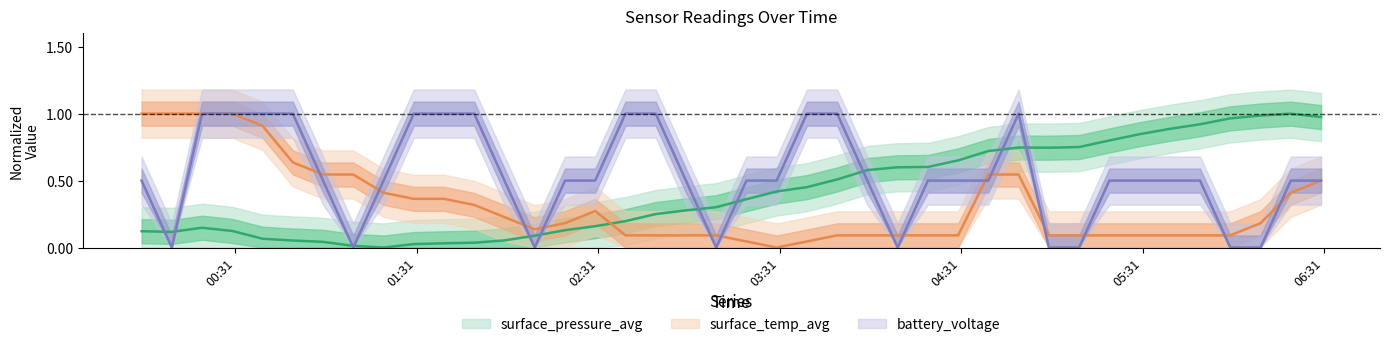

What is the value of the surface_temp_avg point at the 31st from the left?

0.1